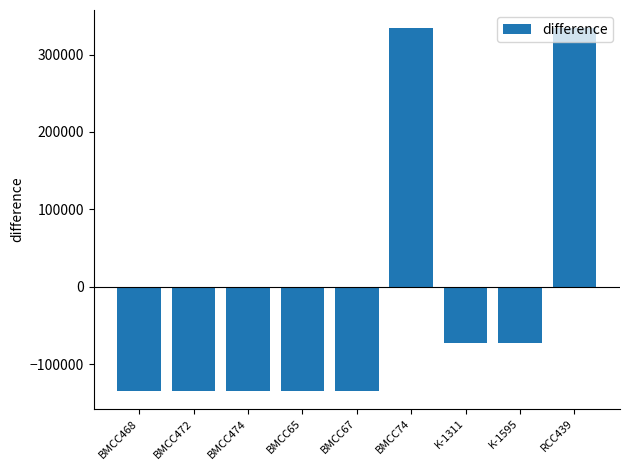

What is the value of the 8th bar from the left?

-71971.6